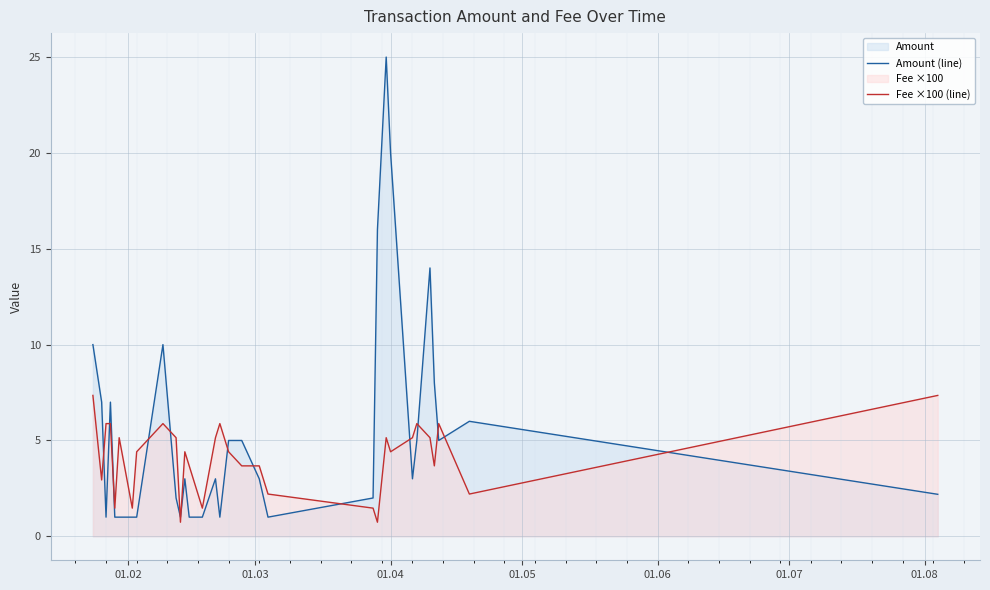

Which series has the widest spread of values?

Amount (line)